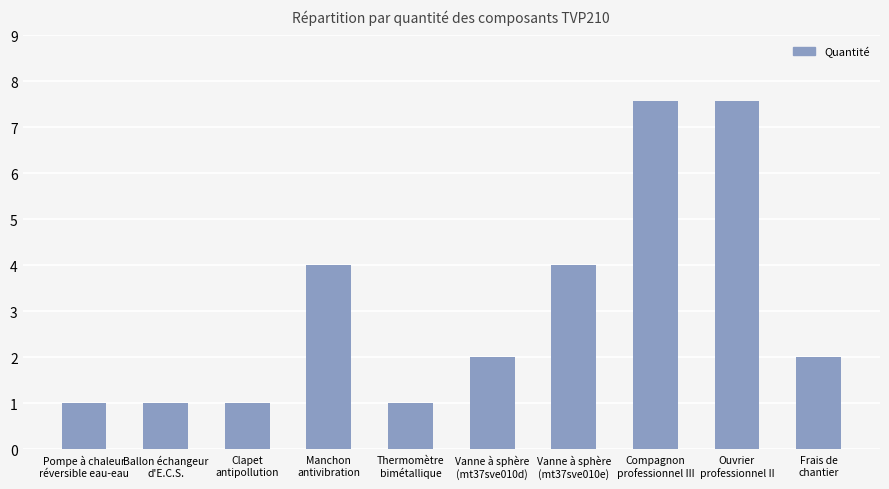

True or false: the data shows 1.5 at Clapet
antipollution.

False